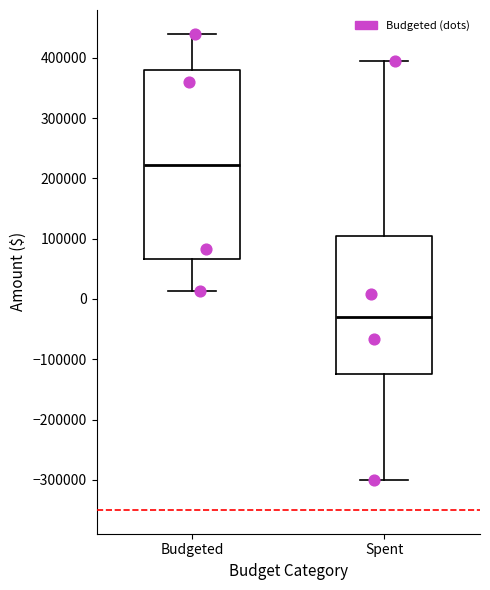

Reading left to right, read every box against the y-axis: the position of its median line, the range the box covers, and the ends of its whiskers. The values are not printed on the chart, so give them approximately, as read against the axis.

Budgeted: median 220000, box 70000 to 380000, whiskers 10000 to 440000
Spent: median -30000, box -120000 to 100000, whiskers -300000 to 390000